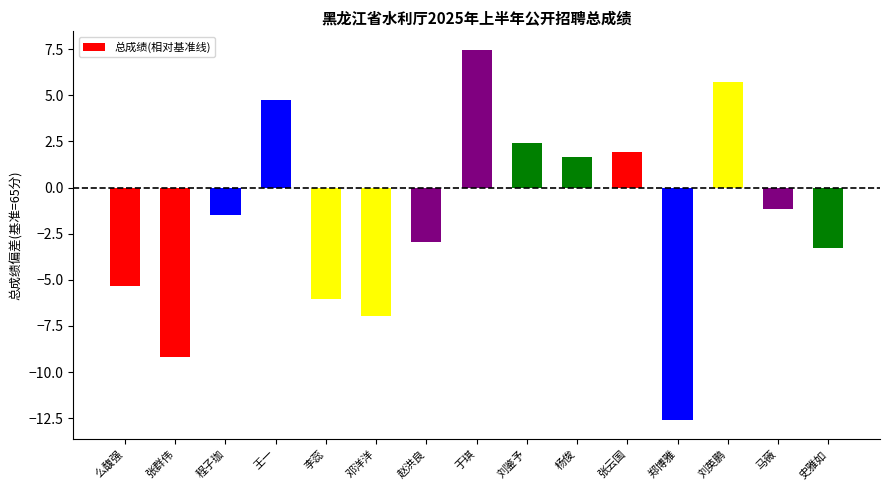

The value at 郑博雅 is -12.6. True or false?

True